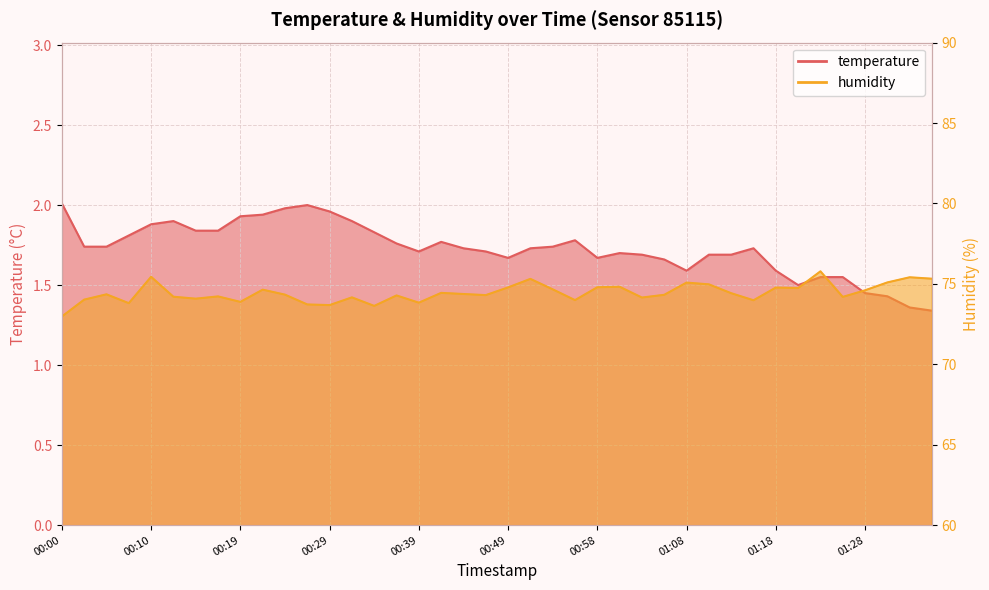

What are all the series names shown in the legend?

temperature, humidity